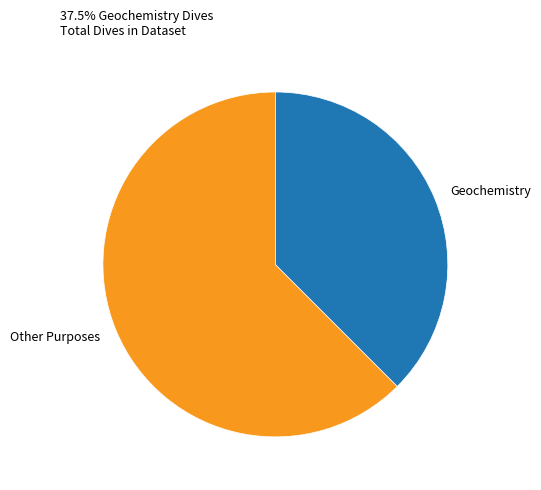

What is the largest slice in the pie chart?

Other Purposes